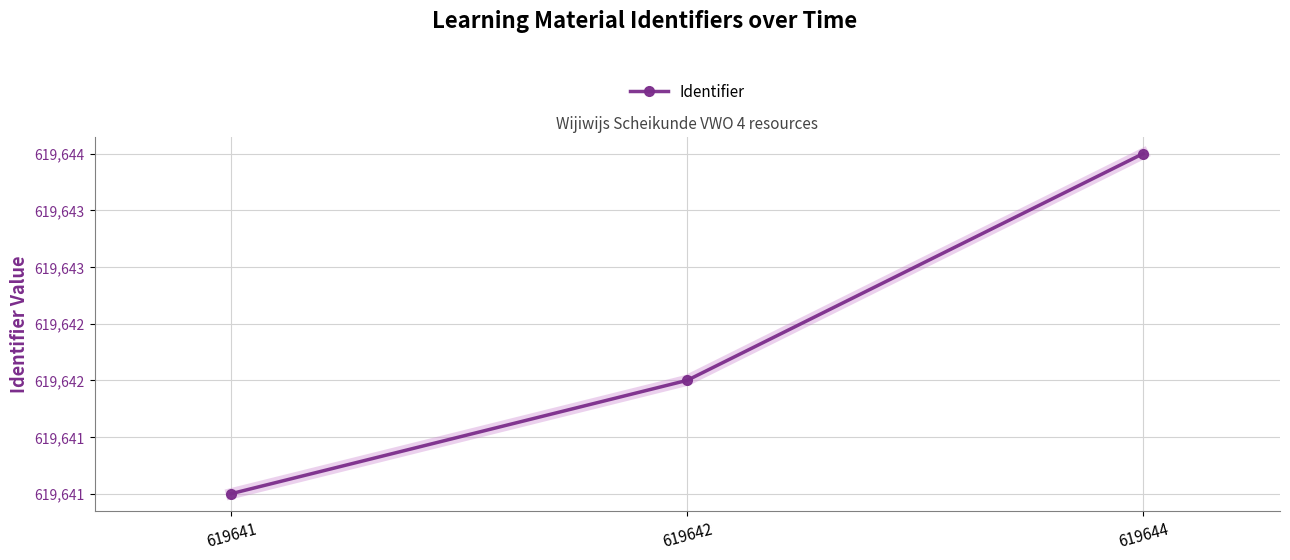

The value at 619642 is 823651. True or false?

False